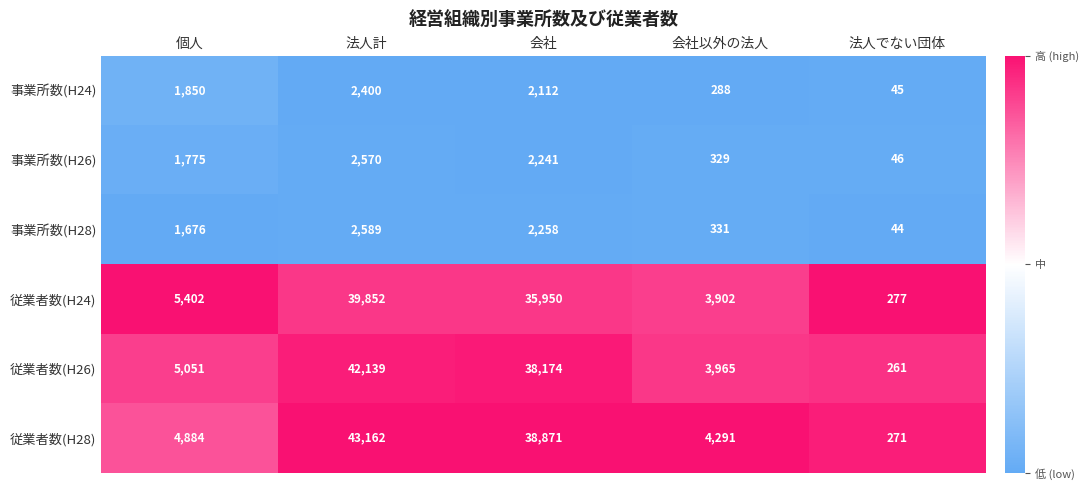

How many series are shown in this chart?

6